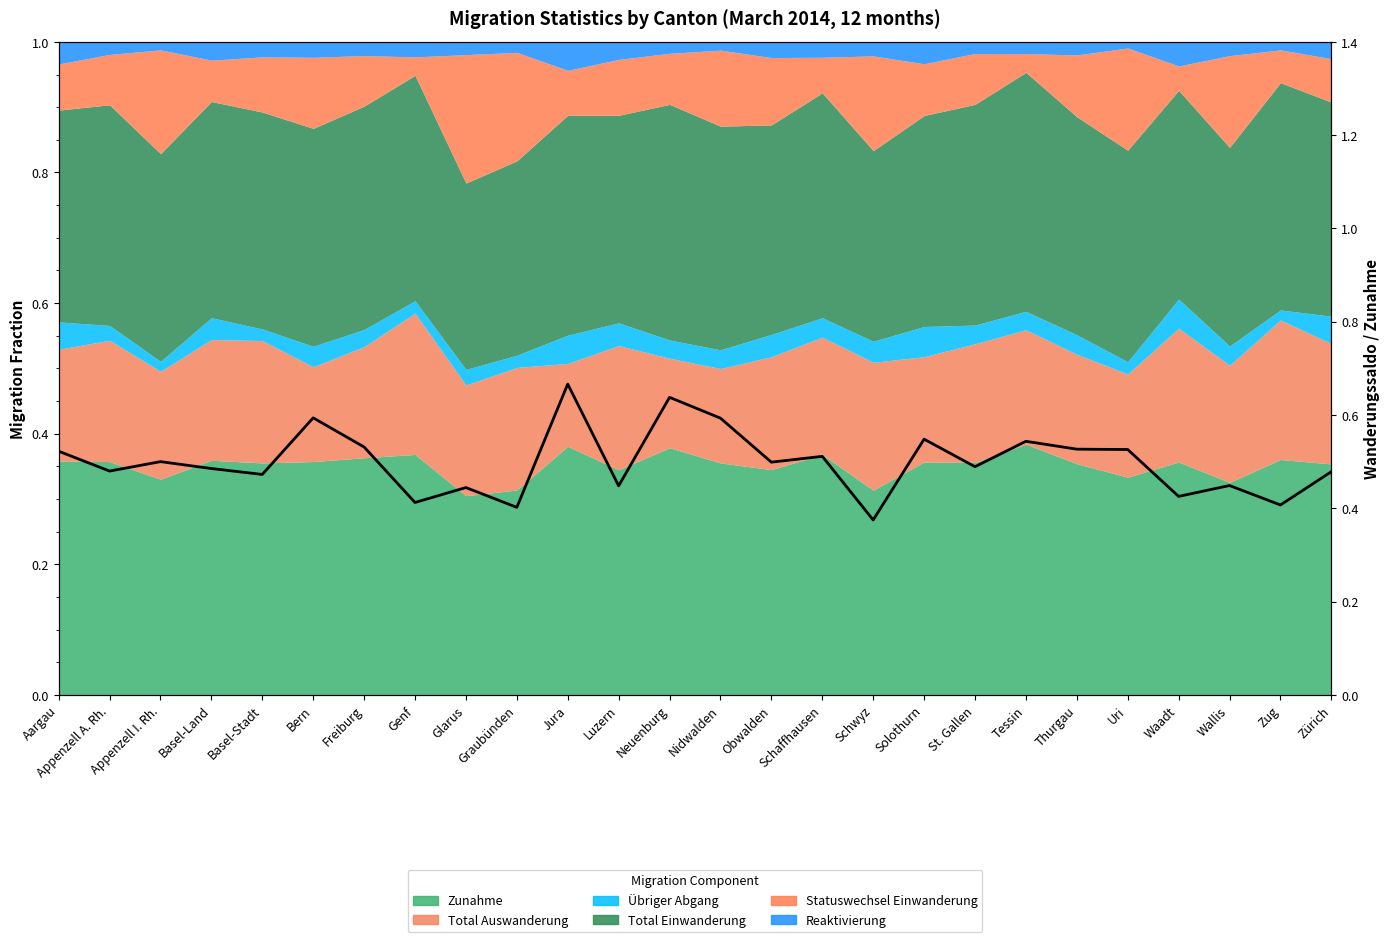

Does the chart display data point markers on the line(s)?

No